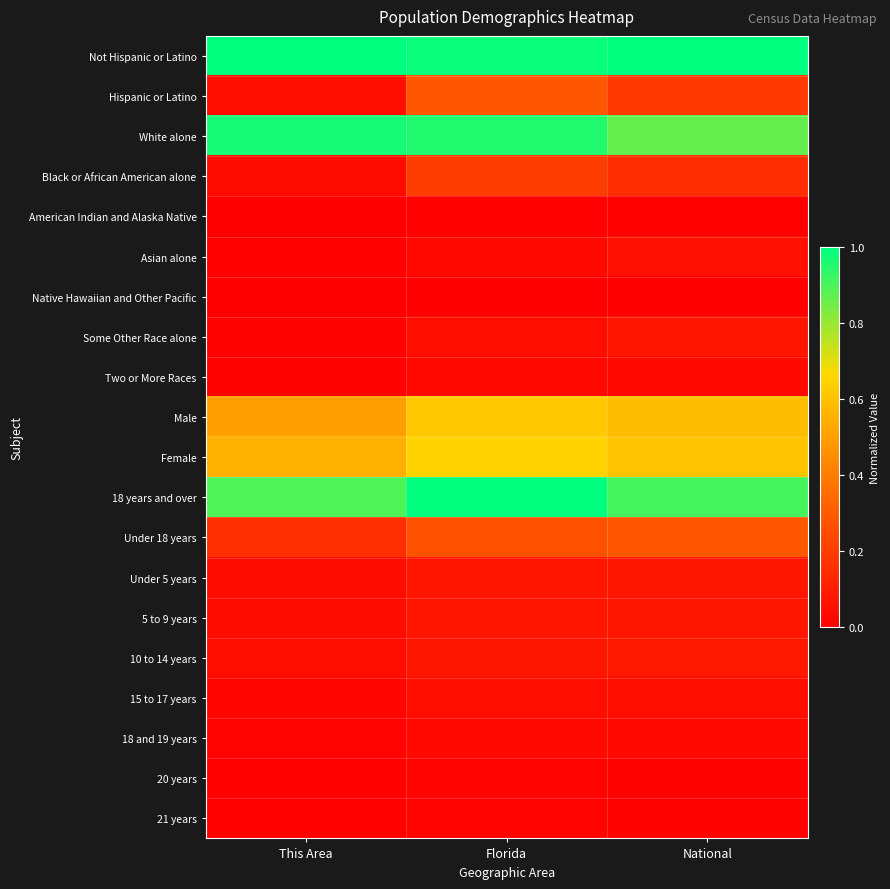

Reading left to right, transcribe all the data shown in this chart.

Not Hispanic or Latino: This Area=1.0	Florida=1.0	National=1.0
Hispanic or Latino: This Area=0.1	Florida=0.3	National=0.2
White alone: This Area=1.0	Florida=1.0	National=0.9
Black or African American alone: This Area=0.0	Florida=0.2	National=0.1
American Indian and Alaska Native: This Area=0.0	Florida=0.0	National=0.0
Asian alone: This Area=0.0	Florida=0.0	National=0.1
Native Hawaiian and Other Pacific: This Area=0.0	Florida=0.0	National=0.0
Some Other Race alone: This Area=0.0	Florida=0.0	National=0.1
Two or More Races: This Area=0.0	Florida=0.0	National=0.0
Male: This Area=0.5	Florida=0.6	National=0.6
Female: This Area=0.6	Florida=0.6	National=0.6
18 years and over: This Area=0.9	Florida=1.0	National=0.9
Under 18 years: This Area=0.2	Florida=0.3	National=0.3
Under 5 years: This Area=0.0	Florida=0.1	National=0.1
5 to 9 years: This Area=0.0	Florida=0.1	National=0.1
10 to 14 years: This Area=0.0	Florida=0.1	National=0.1
15 to 17 years: This Area=0.0	Florida=0.0	National=0.0
18 and 19 years: This Area=0.0	Florida=0.0	National=0.0
20 years: This Area=0.0	Florida=0.0	National=0.0
21 years: This Area=0.0	Florida=0.0	National=0.0